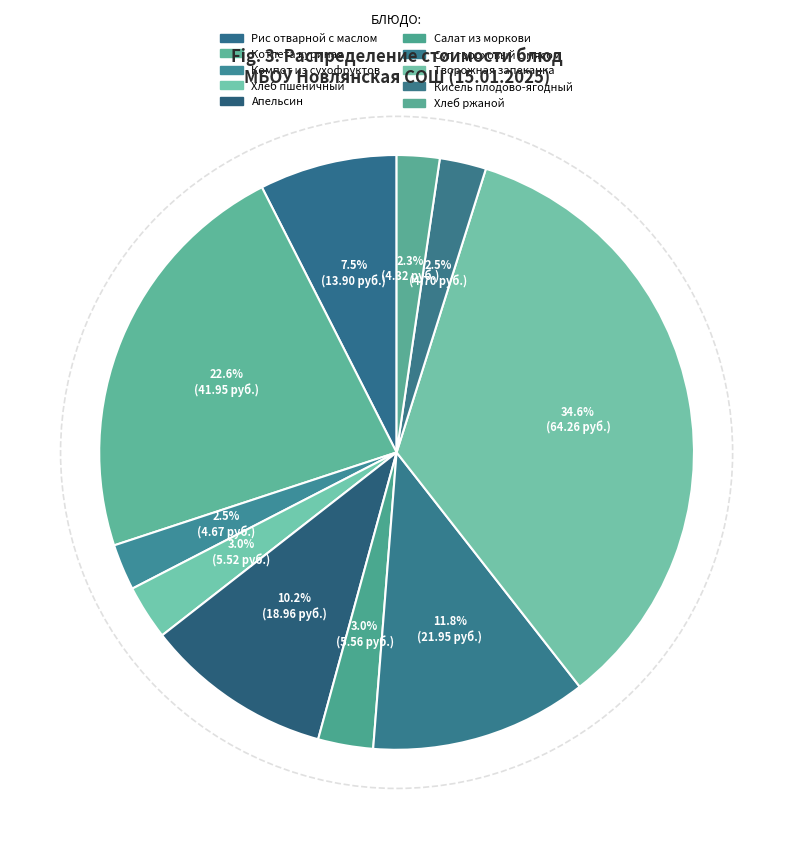

What is the change in value from Рис отварной с маслом to Кисель плодово-ягодный?

-9.2